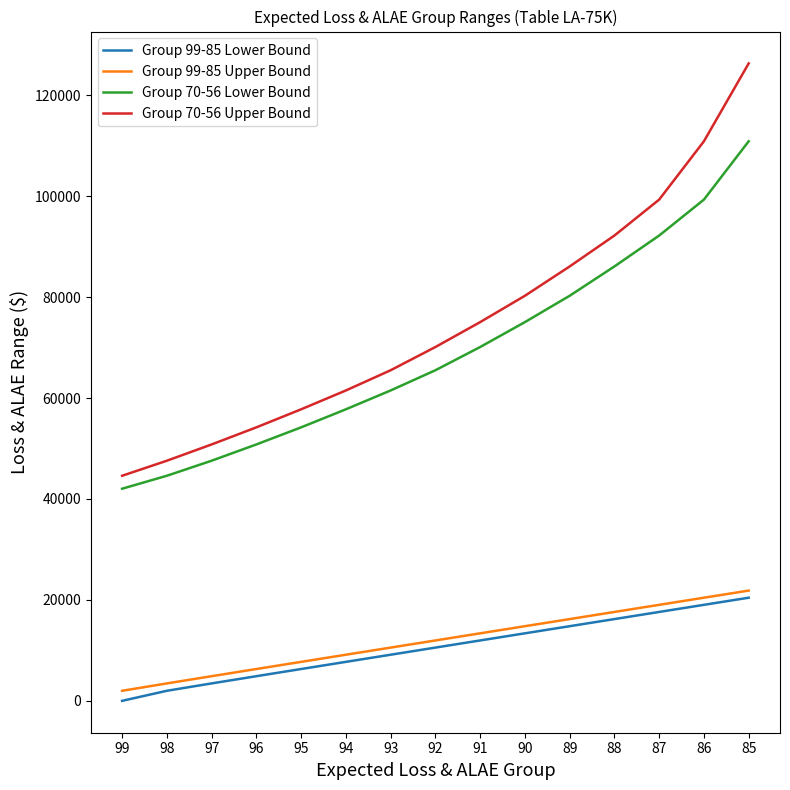

Which series has the widest spread of values?

Group 70-56 Upper Bound